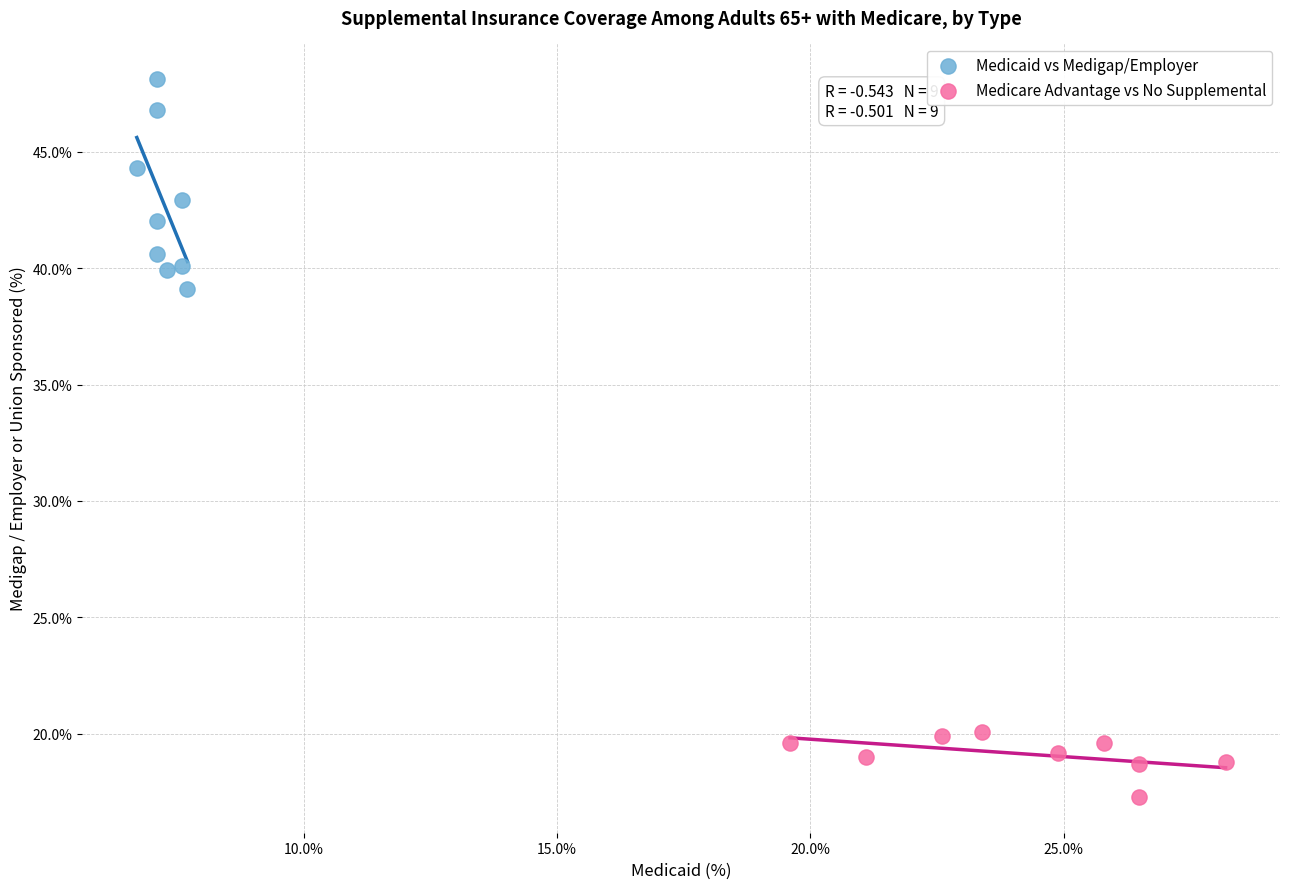

What are all the series names shown in the legend?

Medicaid vs Medigap/Employer, Medicare Advantage vs No Supplemental